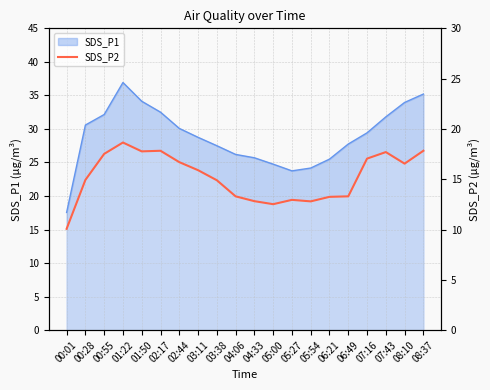

Does the chart have visible grid lines?

Yes